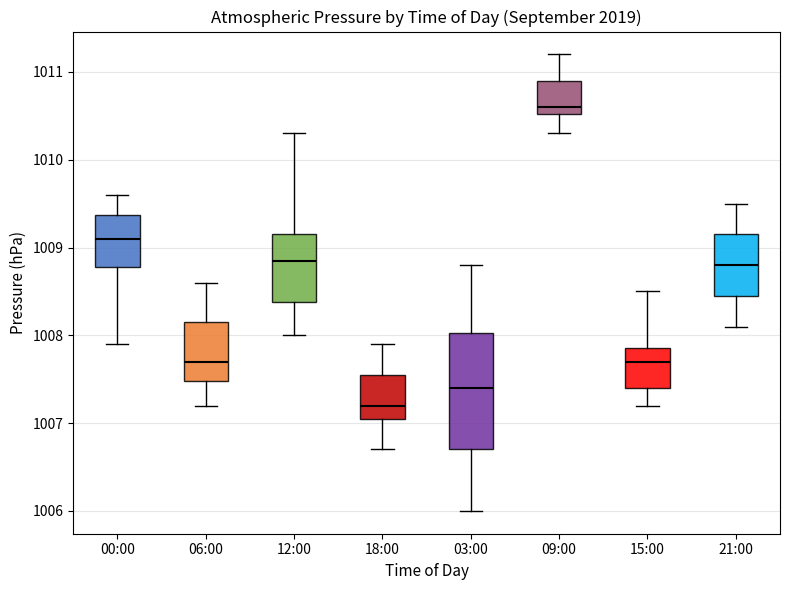

Where does the lower whisker of the box for 12:00 end on the y-axis? The values are not printed on the chart, so give them approximately, as read against the axis.

1008.0